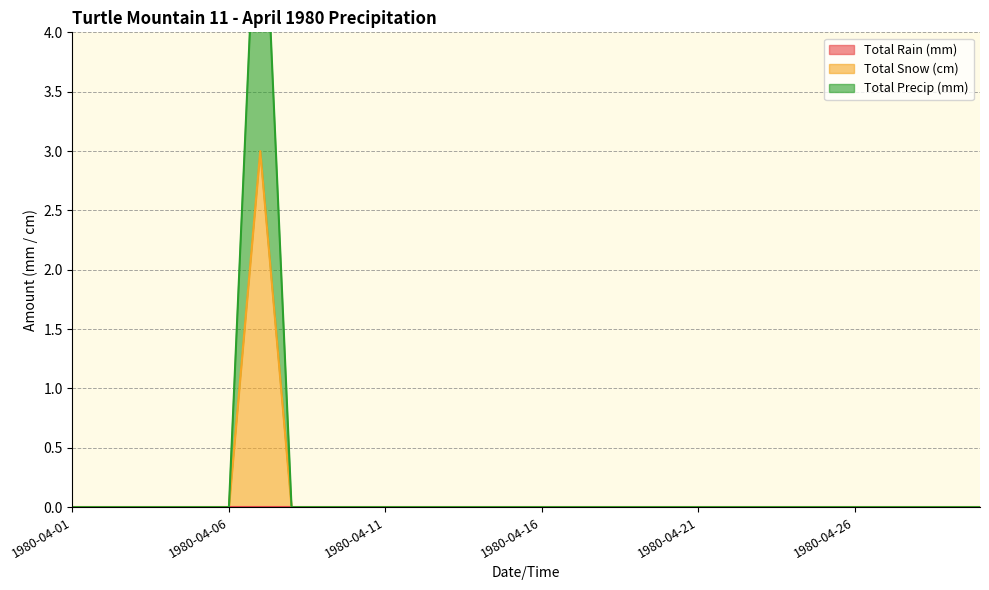

Which series has the largest total across all categories?

Total Precip (mm)